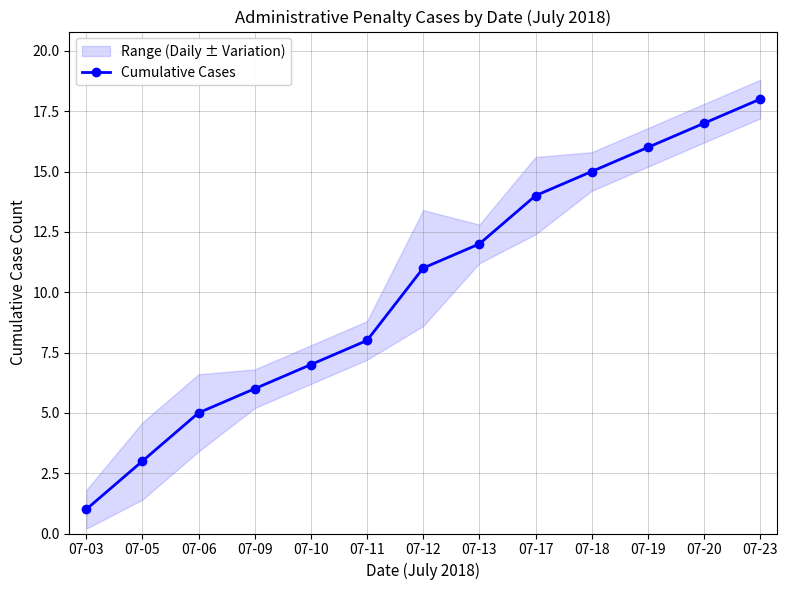

Reading left to right, list all the values displayed in this chart.

1	3	5	6	7	8	11	12	14	15	16	17	18